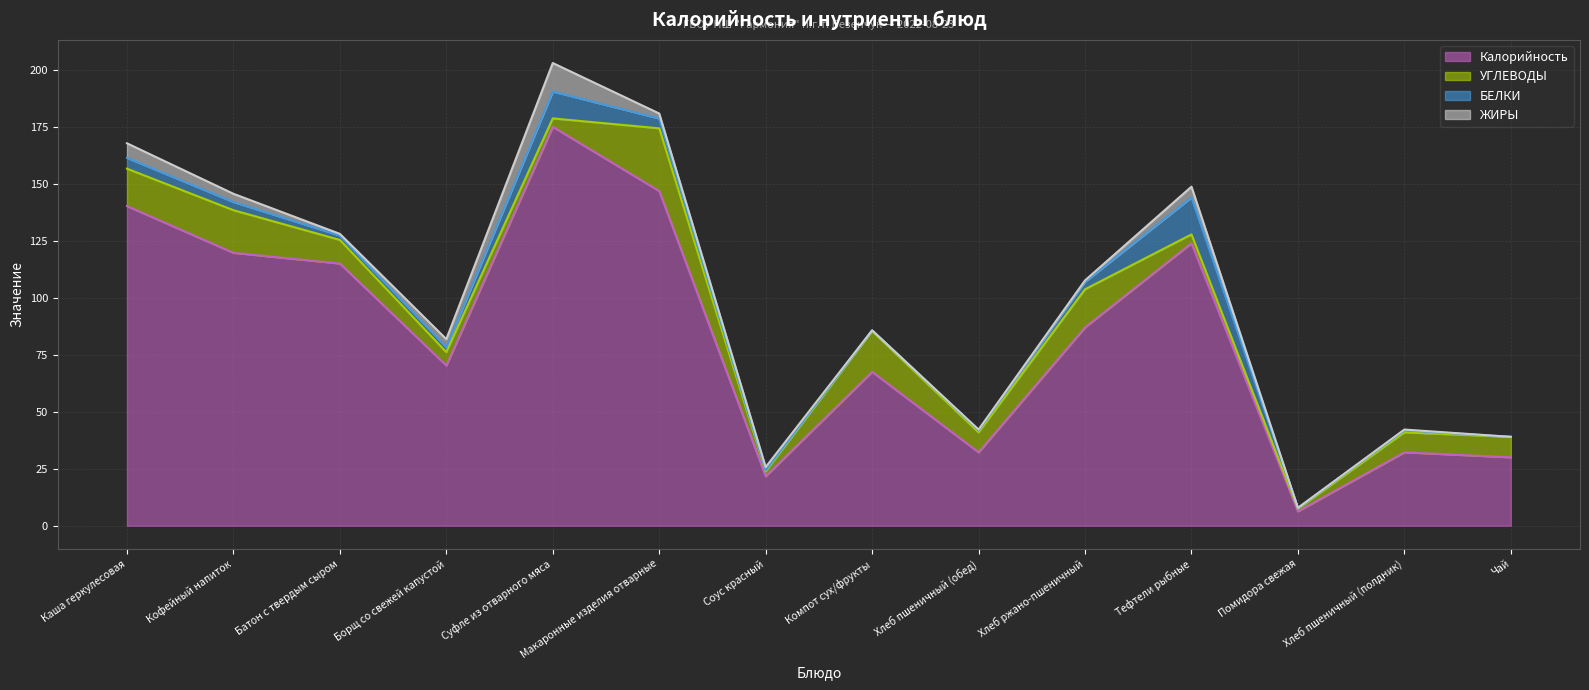

What is the total value across all series at Борщ со свежей капустой?

81.8